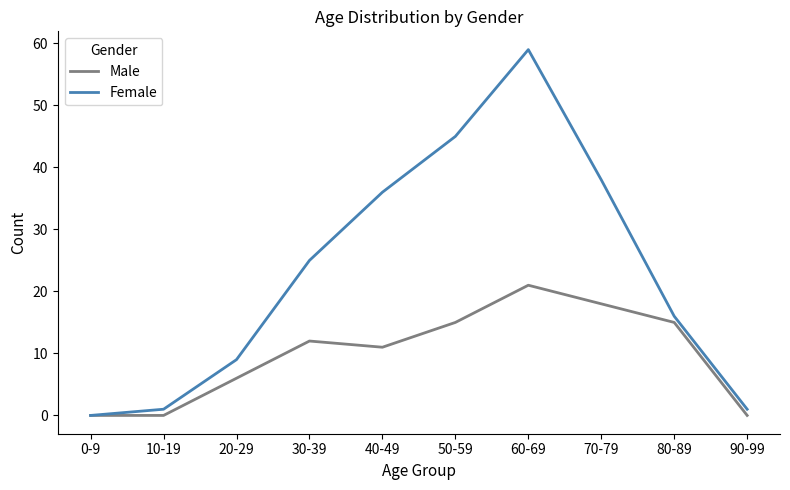

What is the sum of the Male values at 20-29 and 80-89?

21